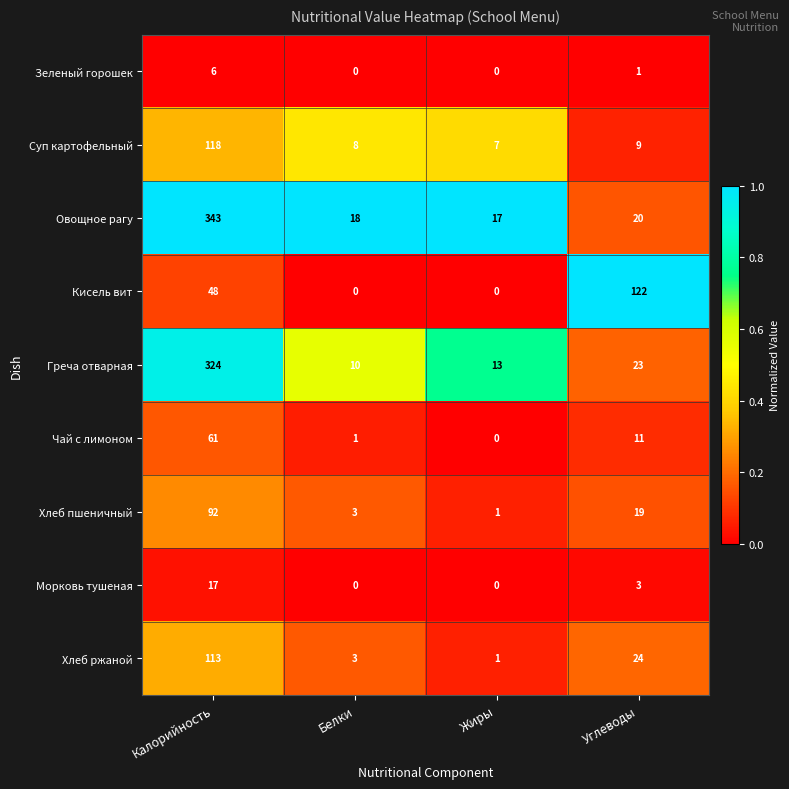

Between Жиры and Углеводы, which series saw the biggest shift?

Кисель вит